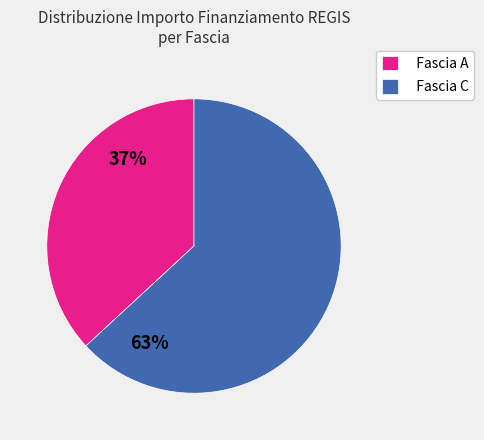

Does Fascia A account for over 50% of the chart?

No